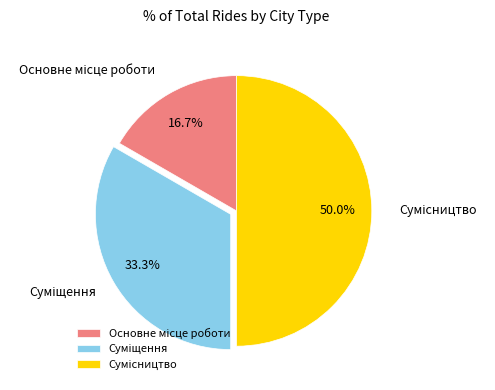

What is the smallest slice in the pie chart?

Основне місце роботи